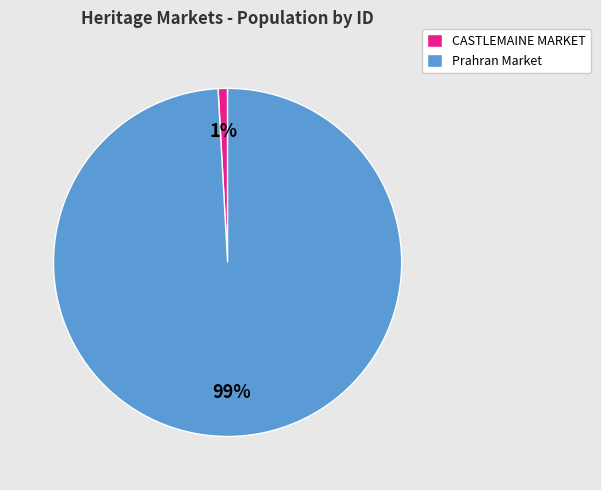

Which slice represents more than half of the pie?

Prahran Market